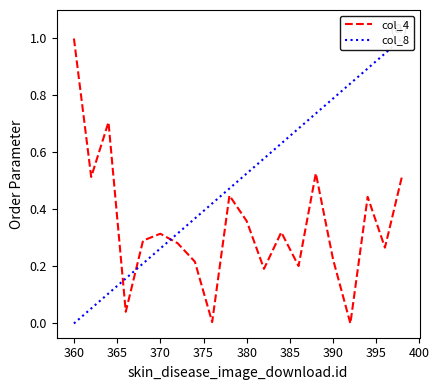

What is the highest value of the col_4 series?

1.0